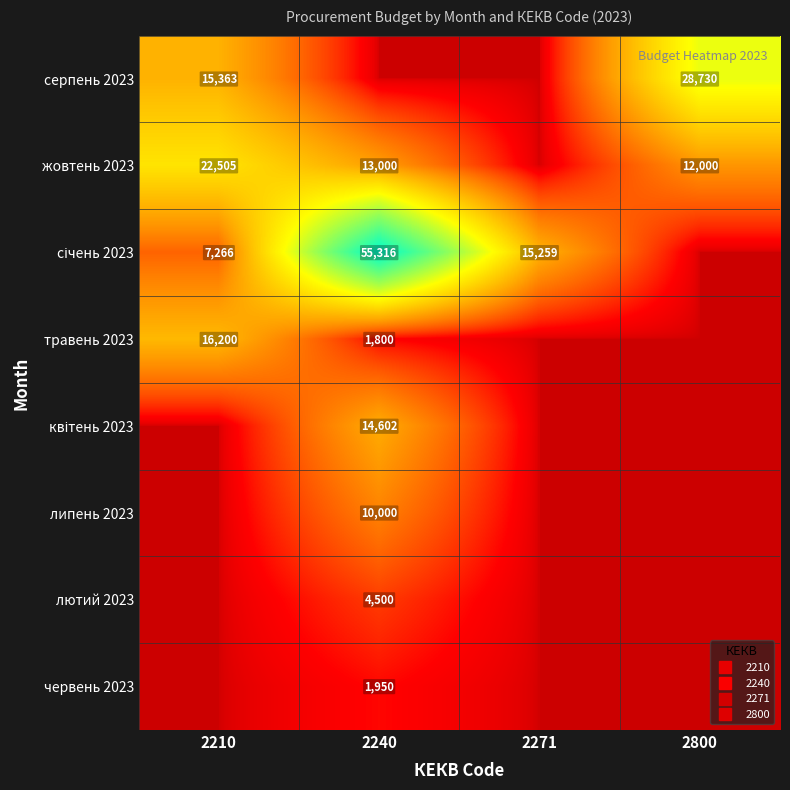

Is it true that серпень 2023 equals 25541 at 2210?

False